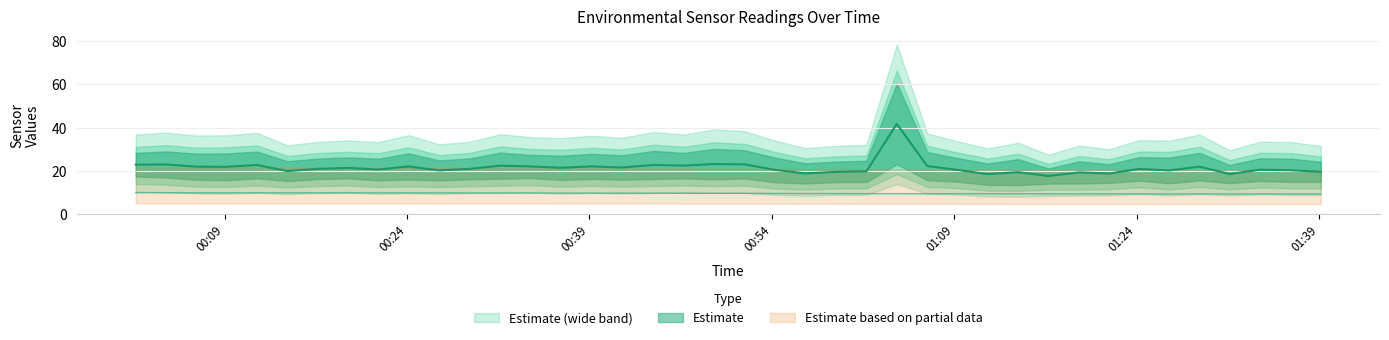

What is the average value of the SDS_P1 series?

21.4